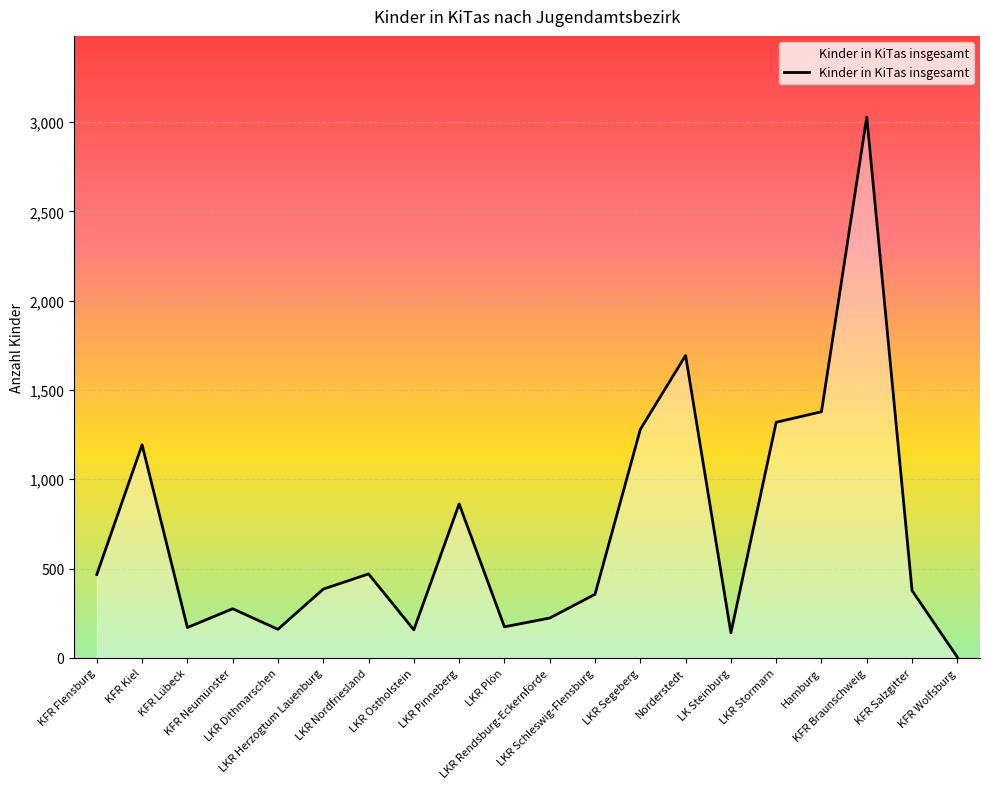

At which category does the data reach its first local valley?

KFR Lübeck